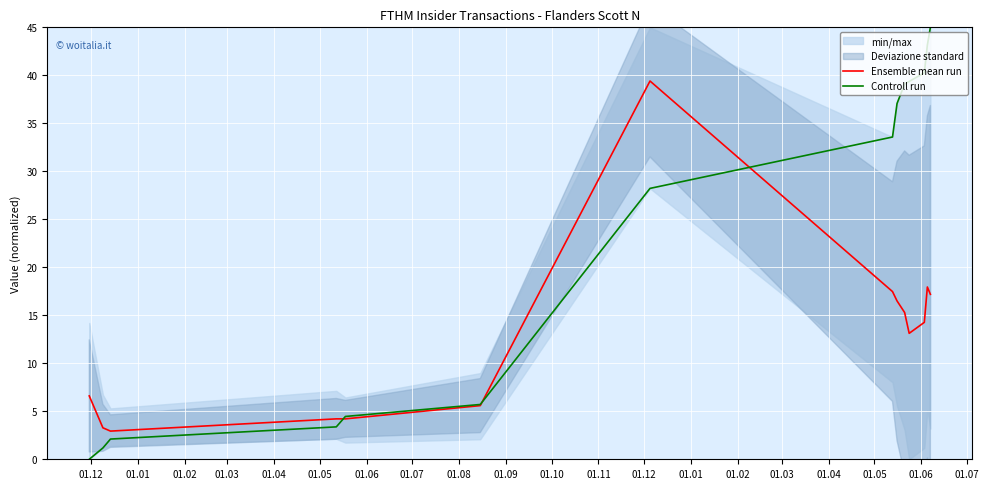

Reading left to right, list all the values displayed in this chart.

Ensemble mean run: 6.6	3.3	2.9	4.2	4.2	5.6	39.4	17.5	16.5	15.3	13.1	14.3	17.9	17.2
Controll run: 0.0	1.2	2.1	3.4	4.5	5.7	28.2	33.6	37.1	39.1	39.4	40.3	43.2	45.0